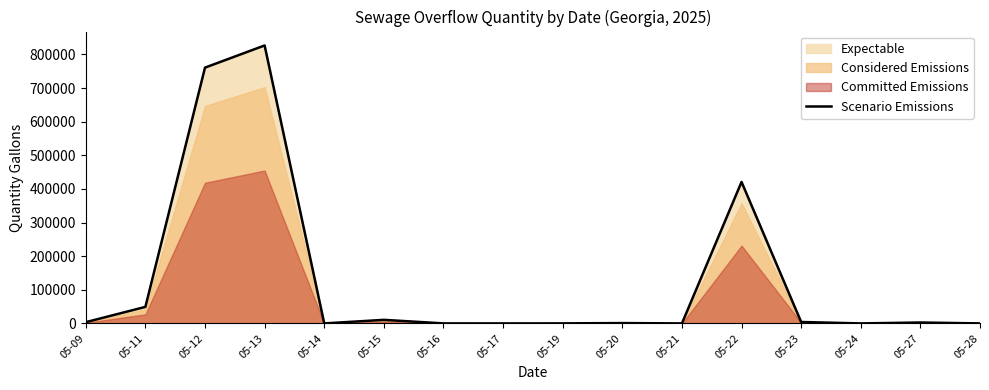

What is the difference between the second highest and minimum values?

760617